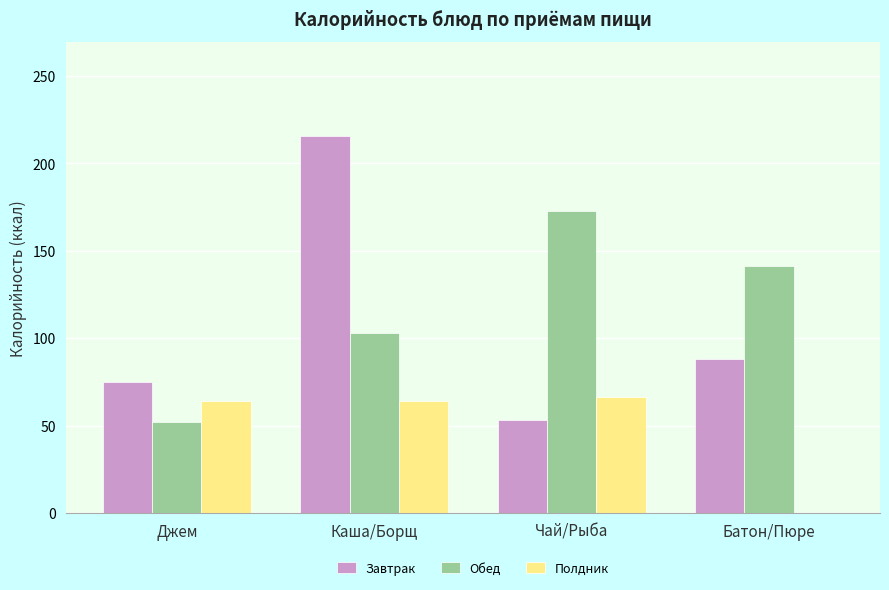

What is the sum of the Обед values at Каша/Борщ and Чай/Рыба?

275.6